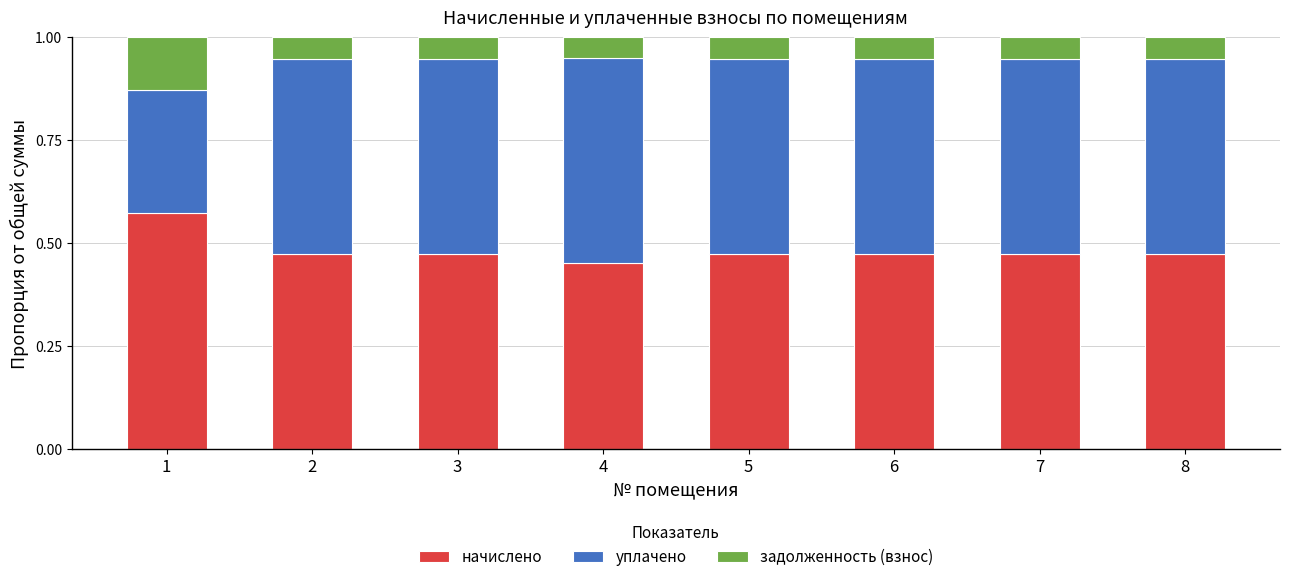

What is the total value across all series at 7?

1.0